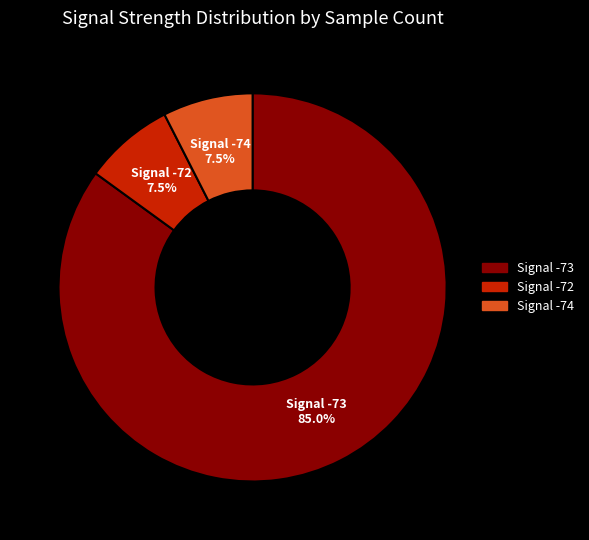

Does any single category account for the majority?

Yes